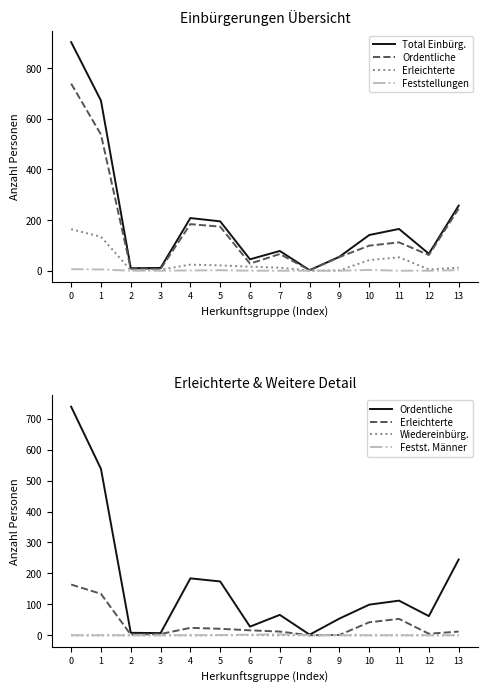

Between 8 and 12, which series saw the biggest shift?

Total Einbürg.